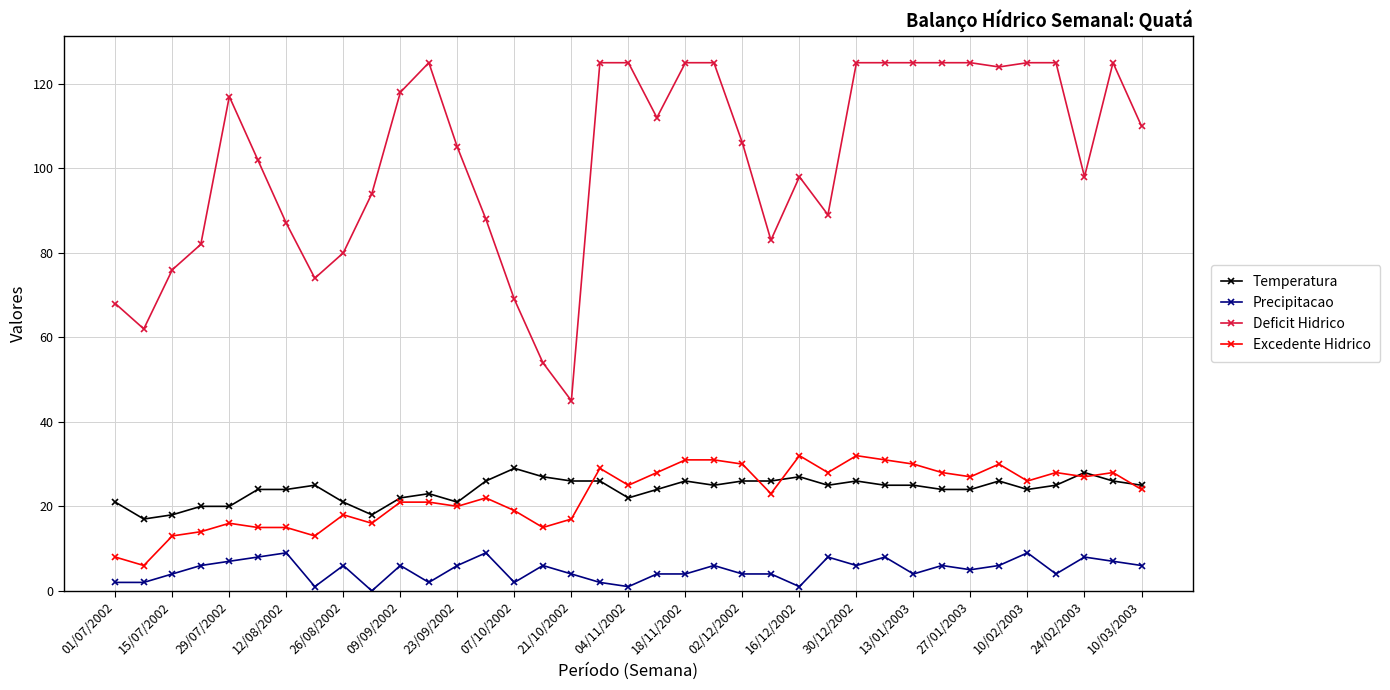

True or false: Precipitacao and Excedente Hidrico intersect in this chart.

False